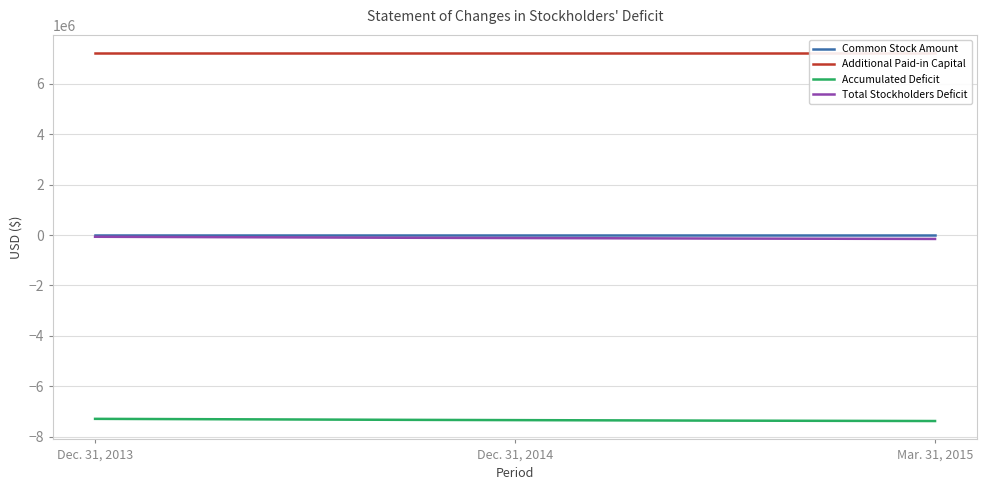

Which series has the largest range (max minus min)?

Accumulated Deficit